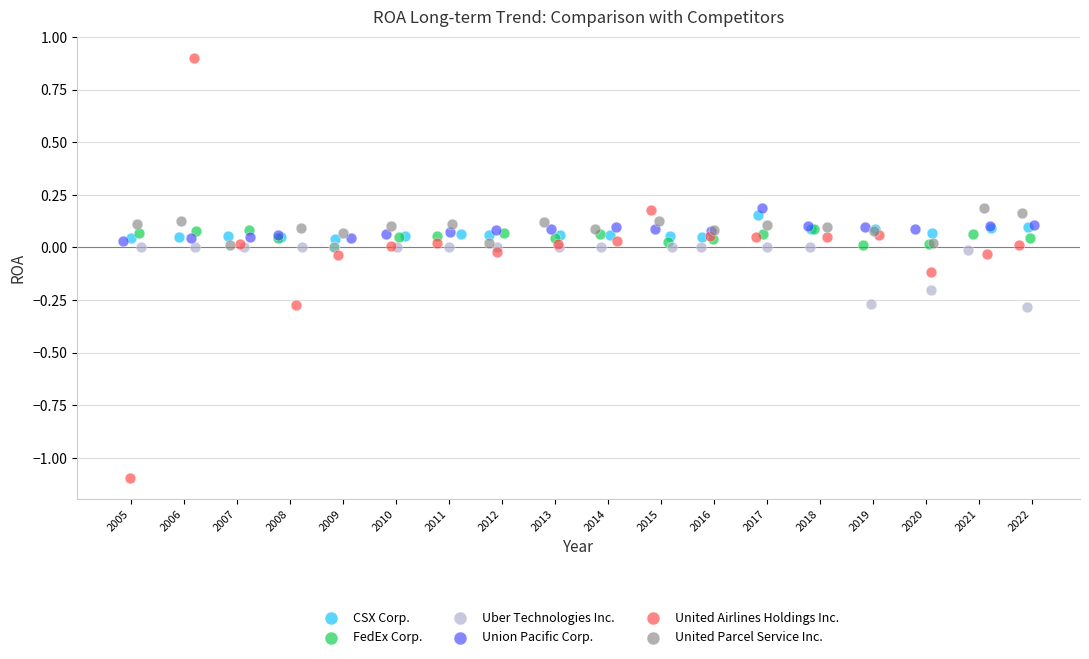

Which series reaches the minimum Y coordinate?

United Airlines Holdings Inc.